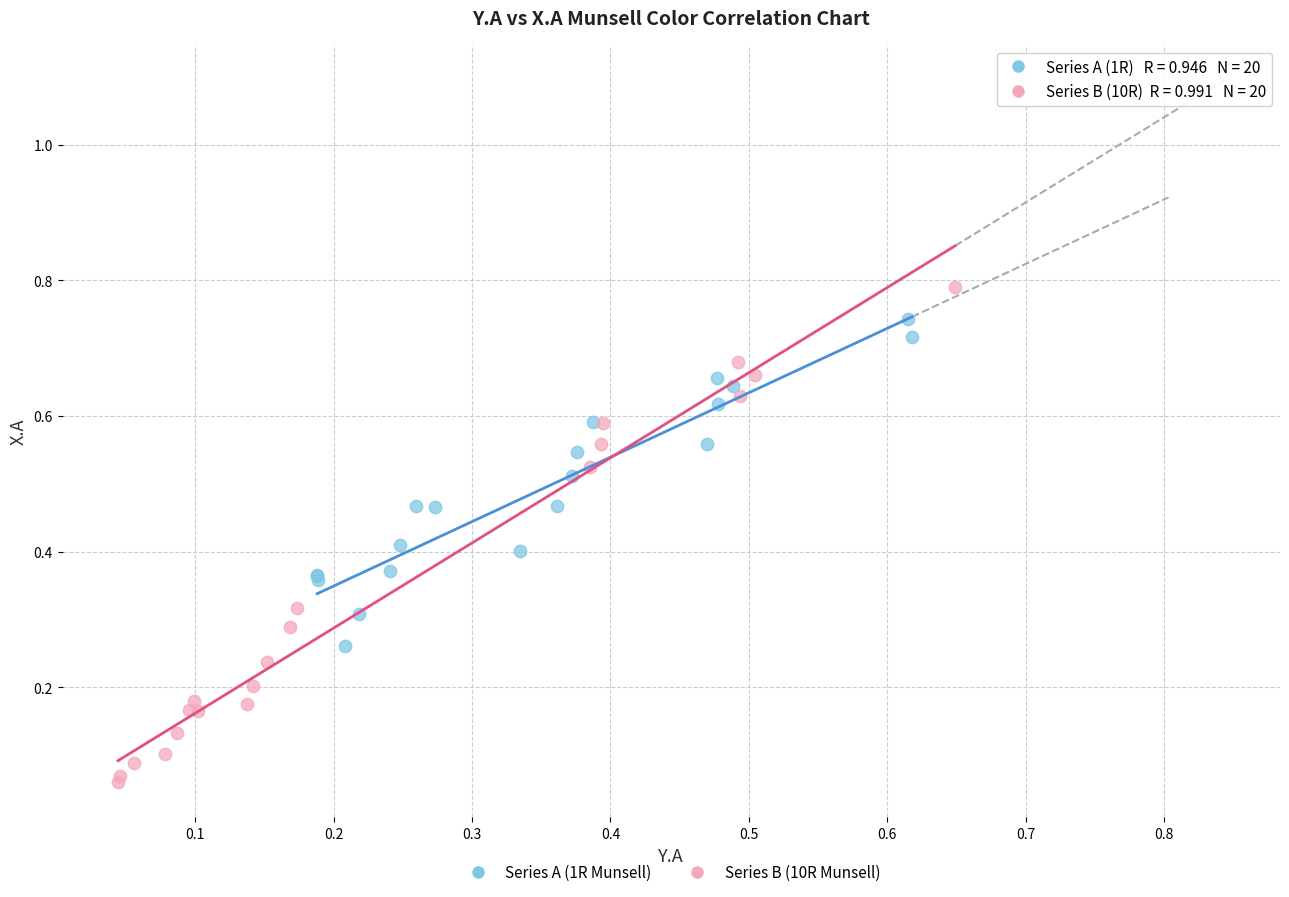

What are all the series names shown in the legend?

Series A (1R Munsell), Series B (10R Munsell)